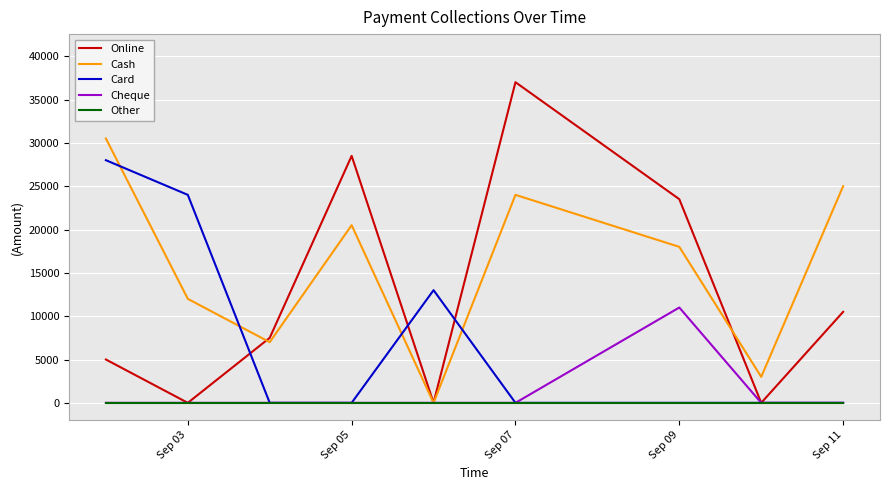

Which series has the largest range (max minus min)?

Online